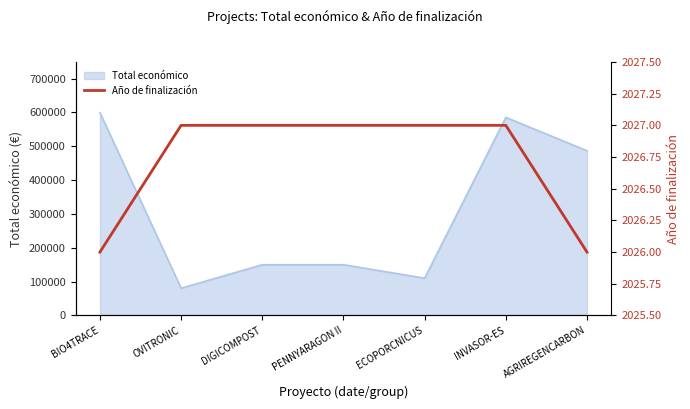

Where is Total económico nearest to the value 339880?

AGRIREGENCARBON